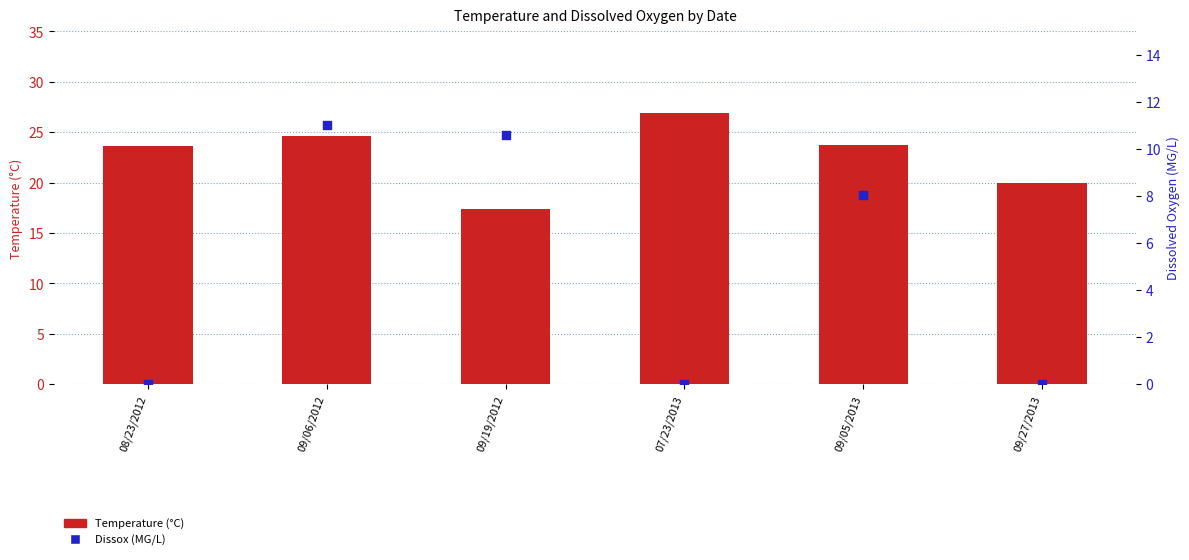

At how many categories does at least one series exceed 11?

6